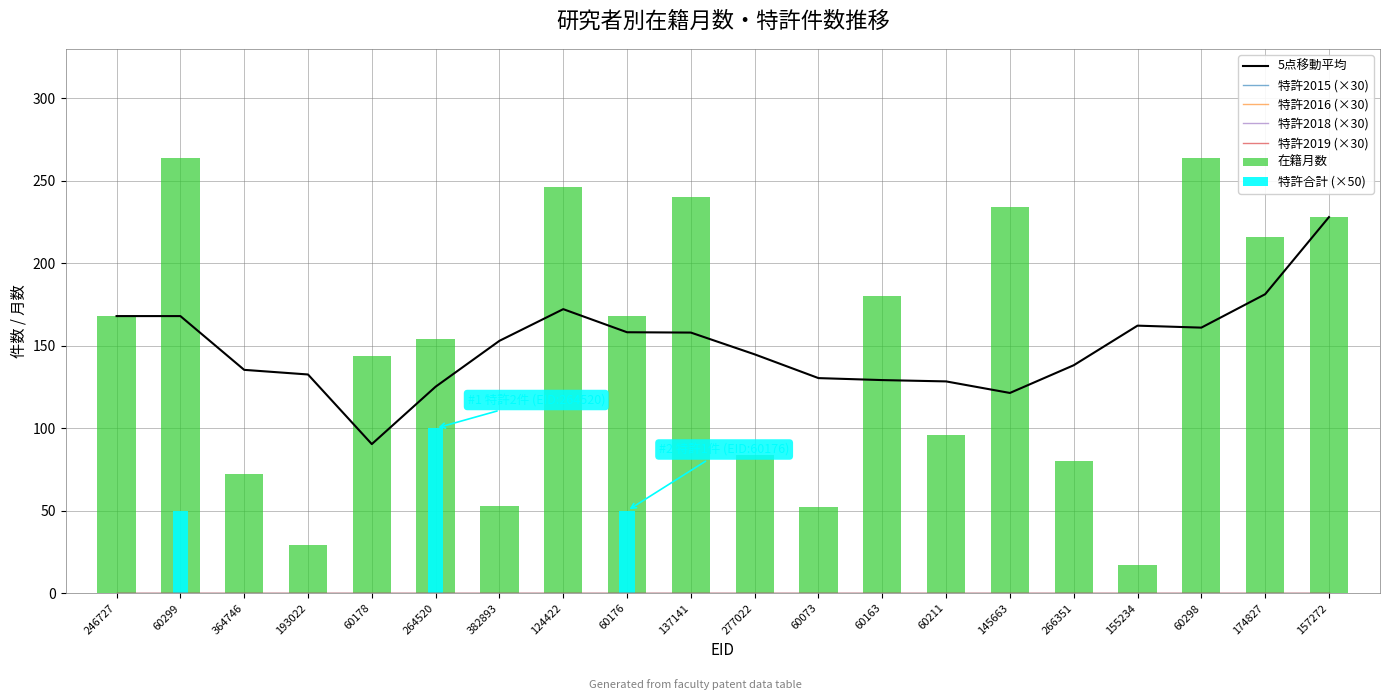

The value of 特許2016 at 174827 is 0. True or false?

True